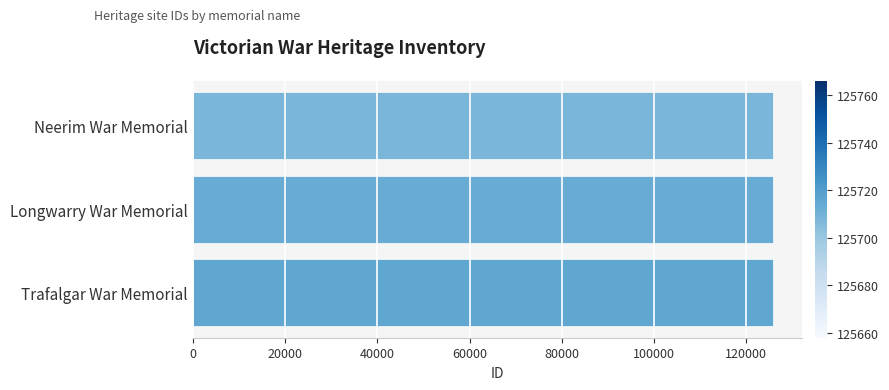

How many values are between 125708 and 125716?

3